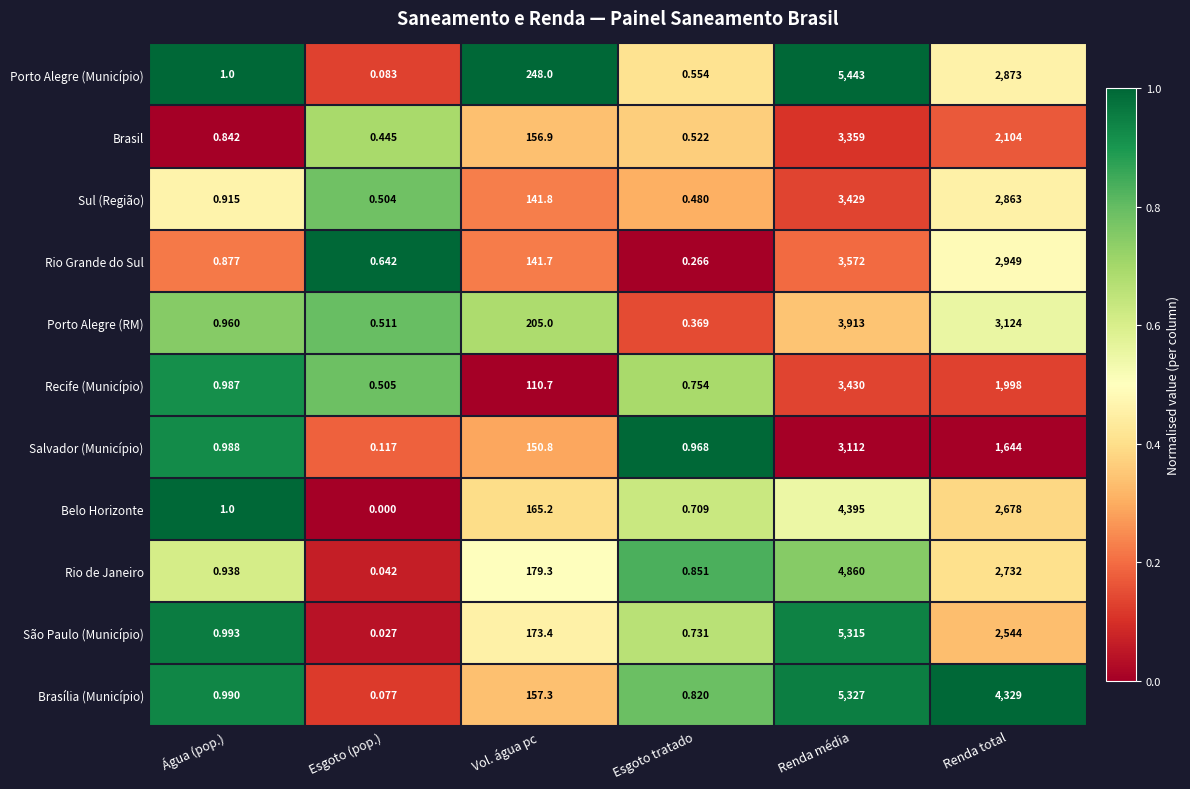

Rank the series at Esgoto (pop.) from lowest to highest value.

Belo Horizonte, São Paulo (Município), Rio de Janeiro, Brasília (Município), Porto Alegre (Município), Salvador (Município), Brasil, Sul (Região), Recife (Município), Porto Alegre (RM), Rio Grande do Sul